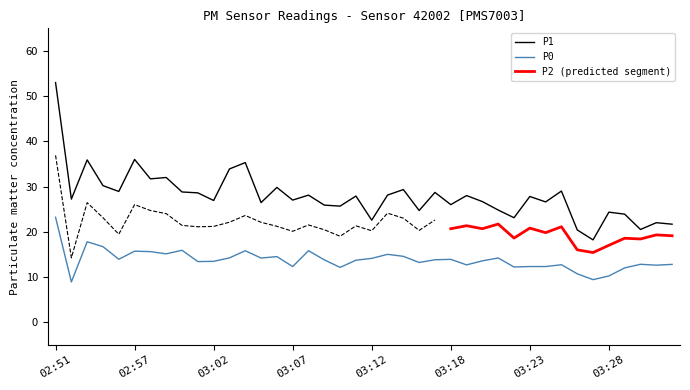

Between 02:51 and 03:28, which is larger?

02:51